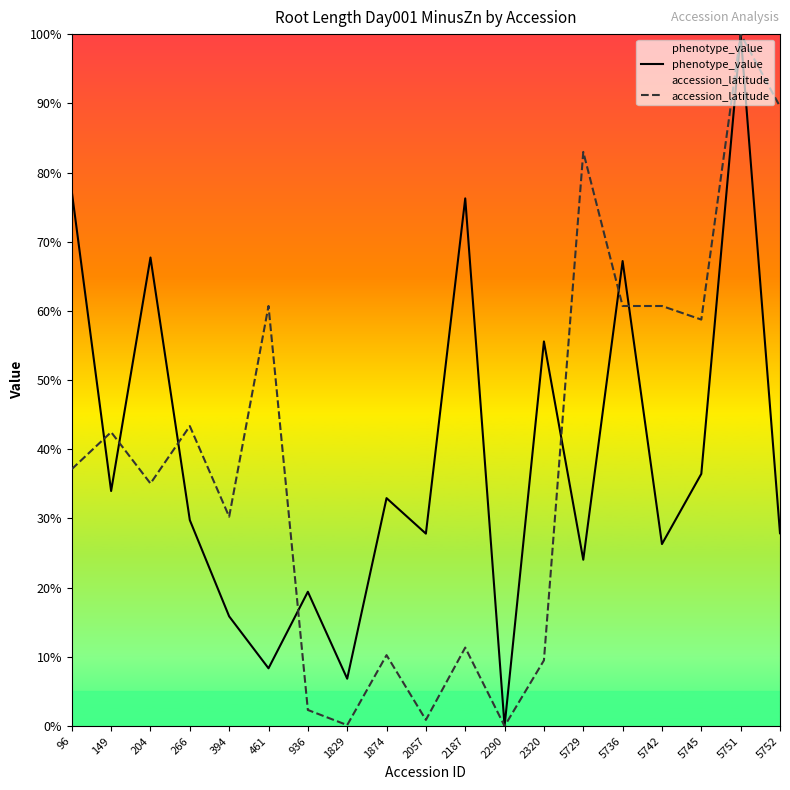

What is the total value across all series at 461?

0.7